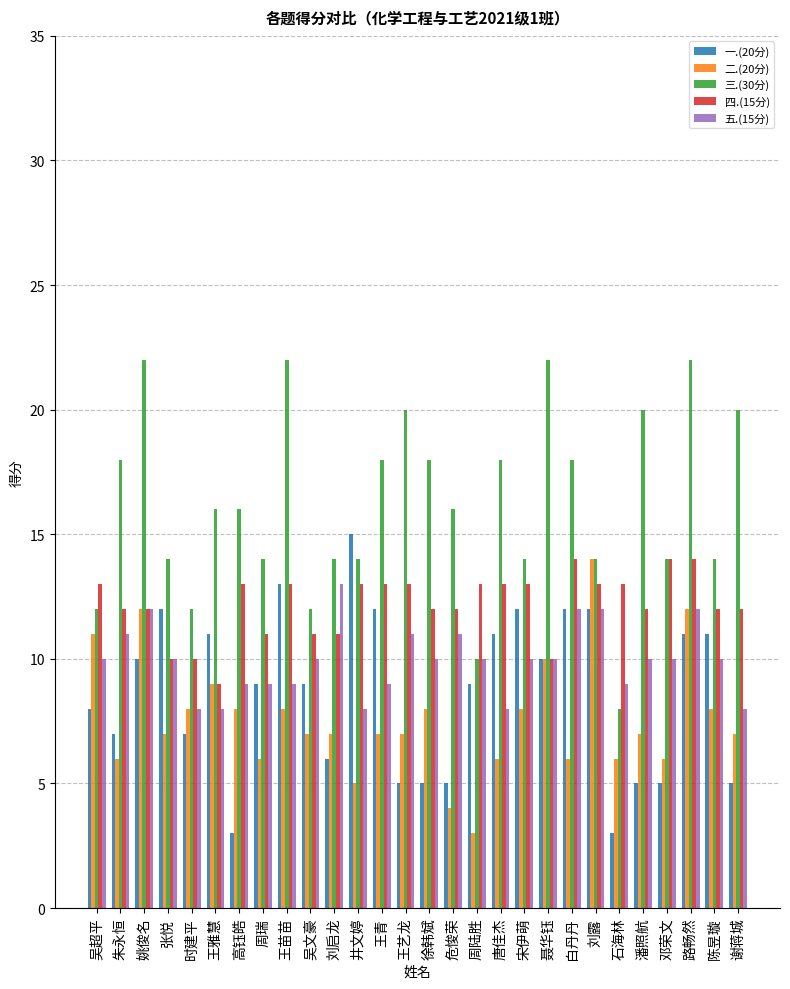

At which label does 一.(20分) reach its peak?

井文婷